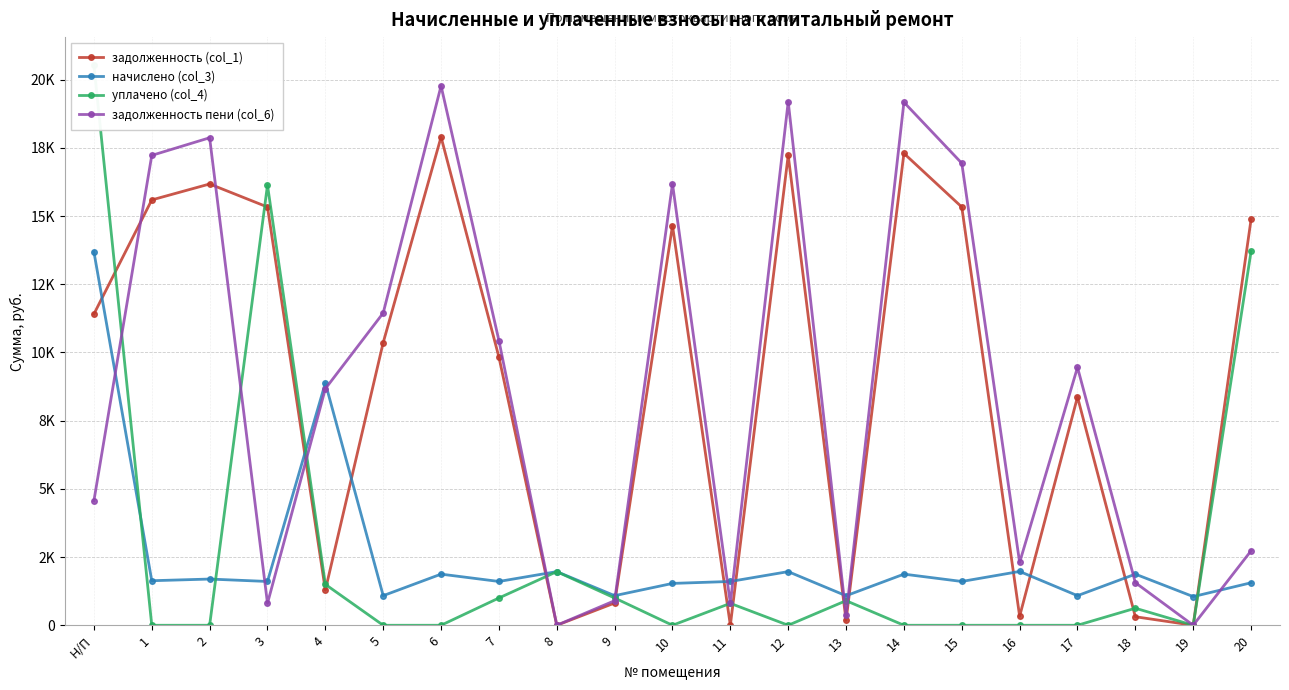

What is the label of the 8th point from the right?

13